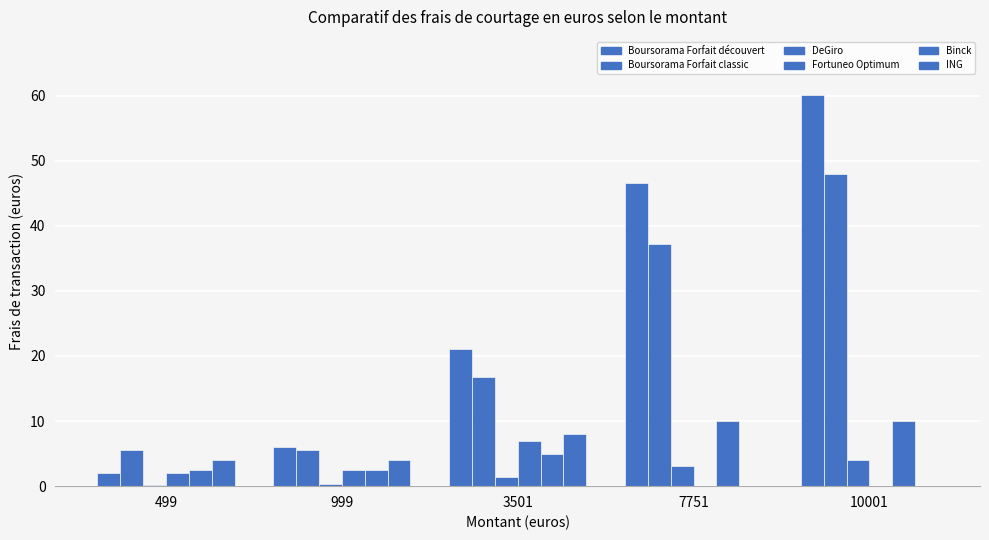

Is the value of Fortuneo Optimum at 3501 greater than the value of ING at 7751?

Yes